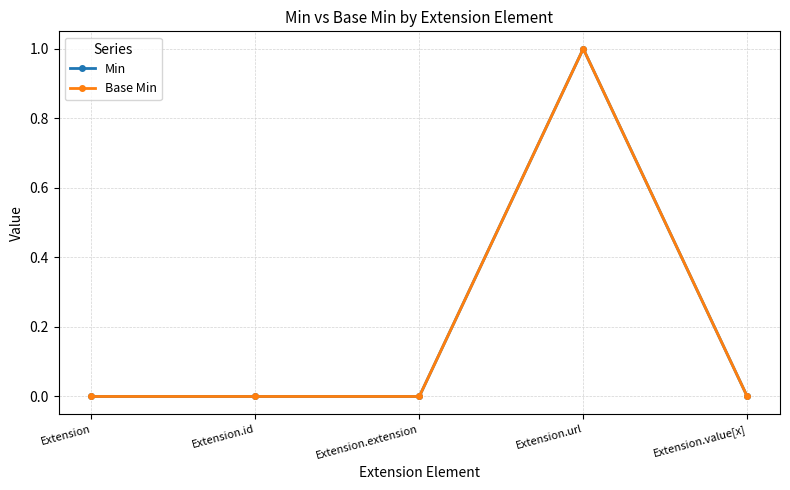

How many interior local peaks does the Base Min series have?

1